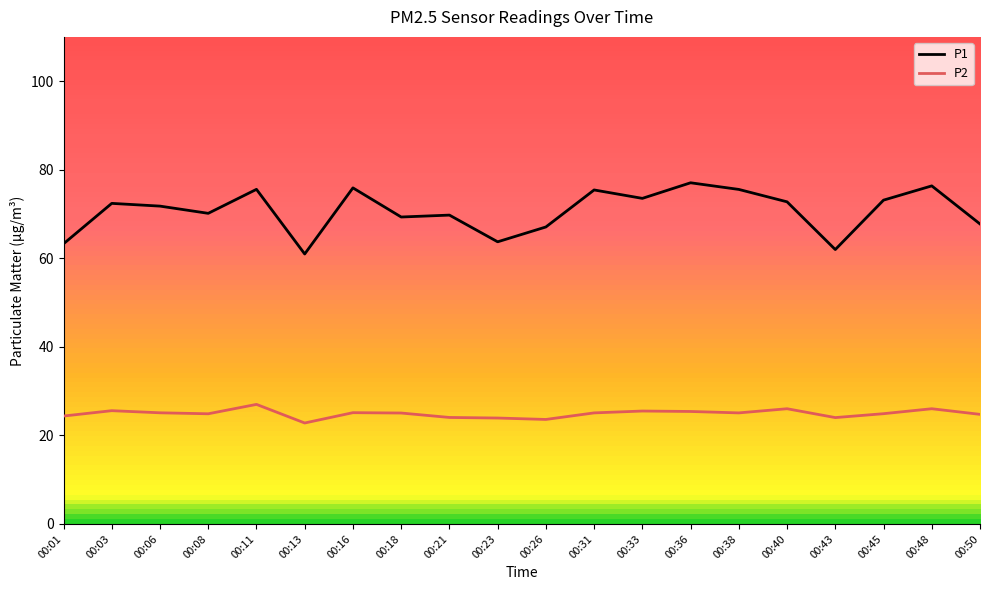

In P1, how many points are lower than both neighbors (excluding endpoints)?

6